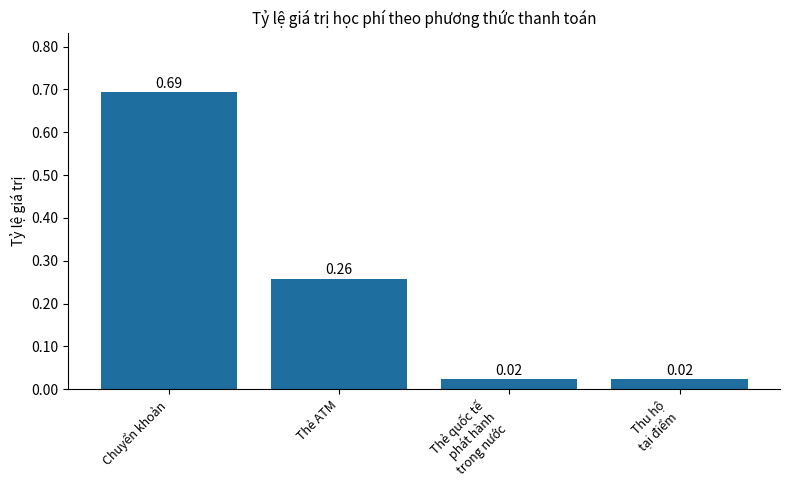

Which category has the highest value across all series?

Chuyển khoản